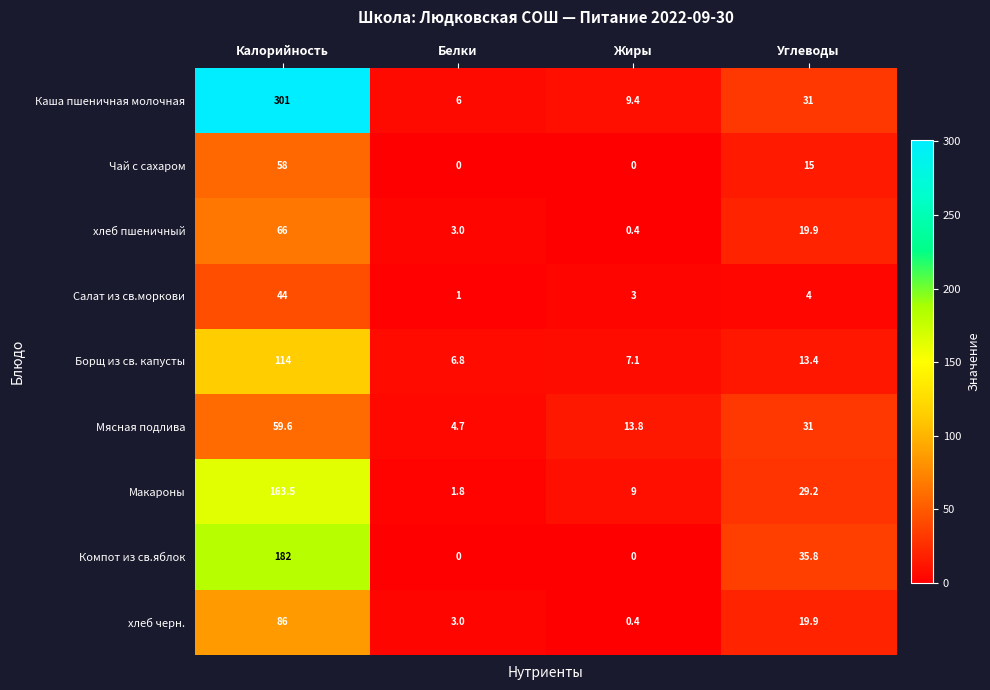

Which category has the highest value in the Салат из св.моркови series?

Калорийность